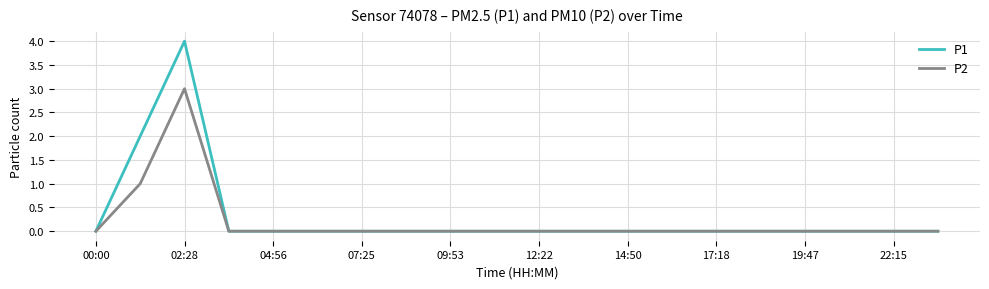

How many series are shown in this chart?

2